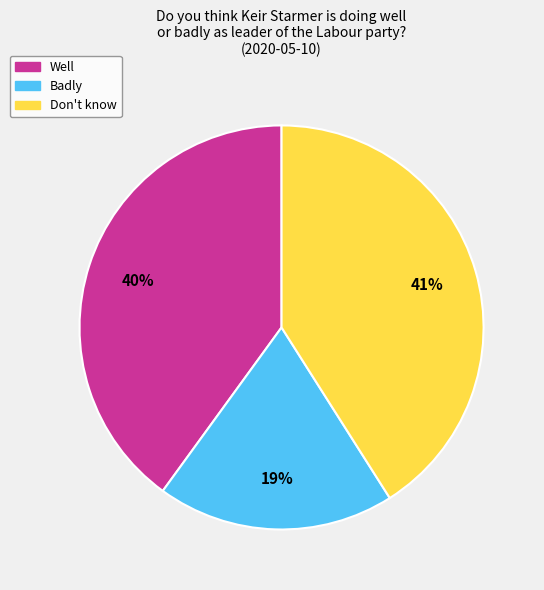

Which slice is the smallest?

Badly